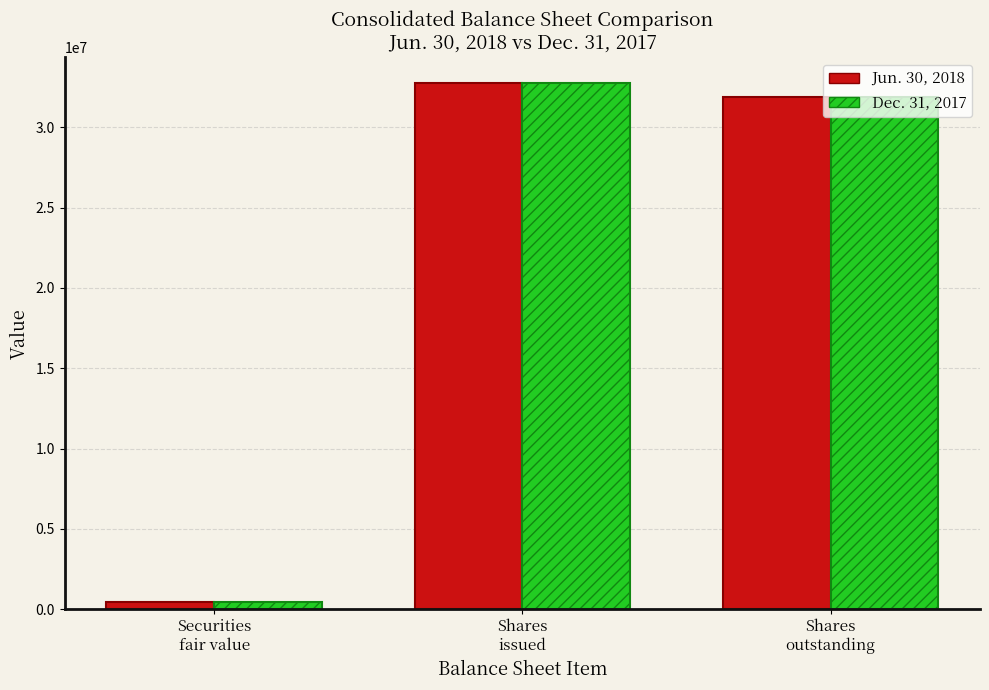

What position from the right is Securities
fair value?

3